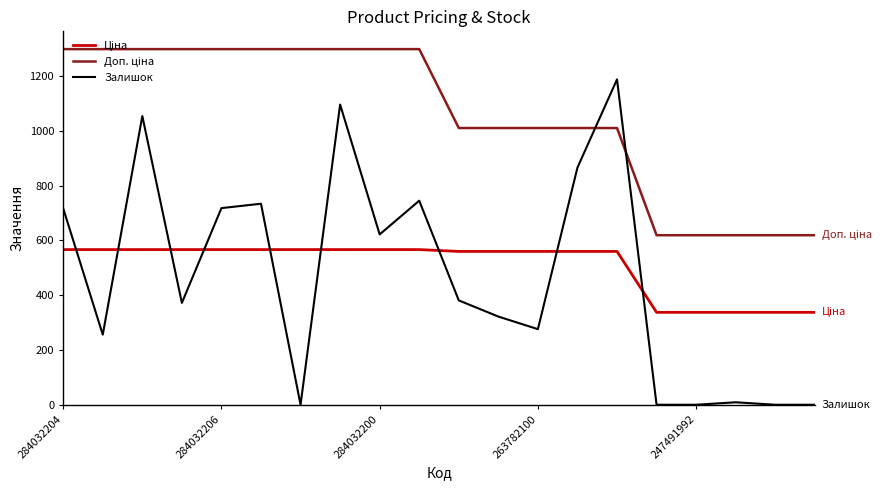

Which series has the widest spread of values?

Залишок